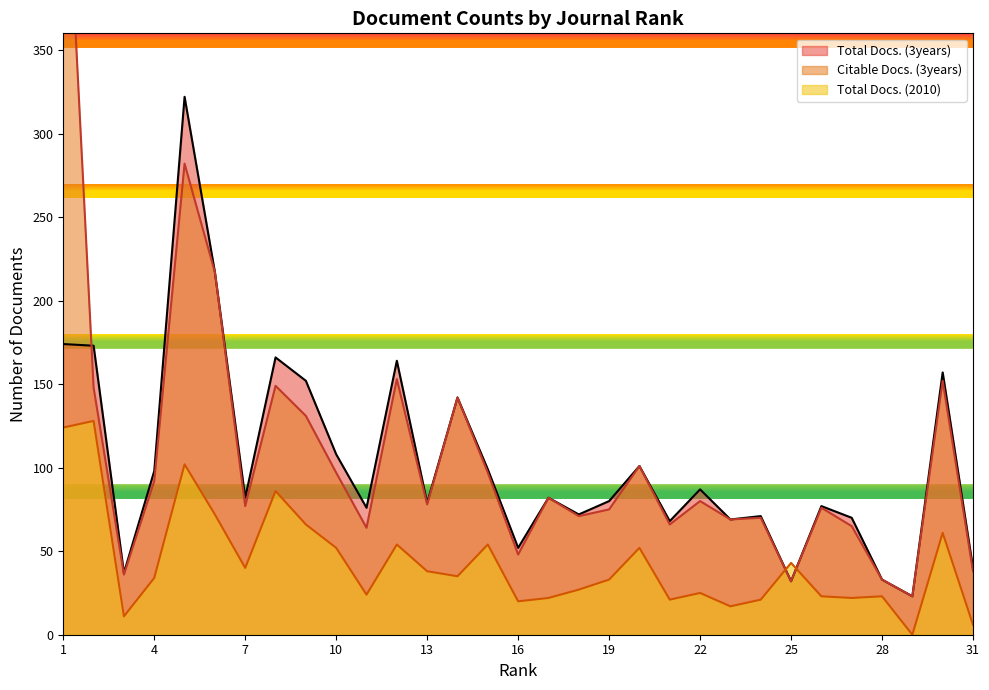

At which label does Total Docs. (3years) first exceed 82?

1